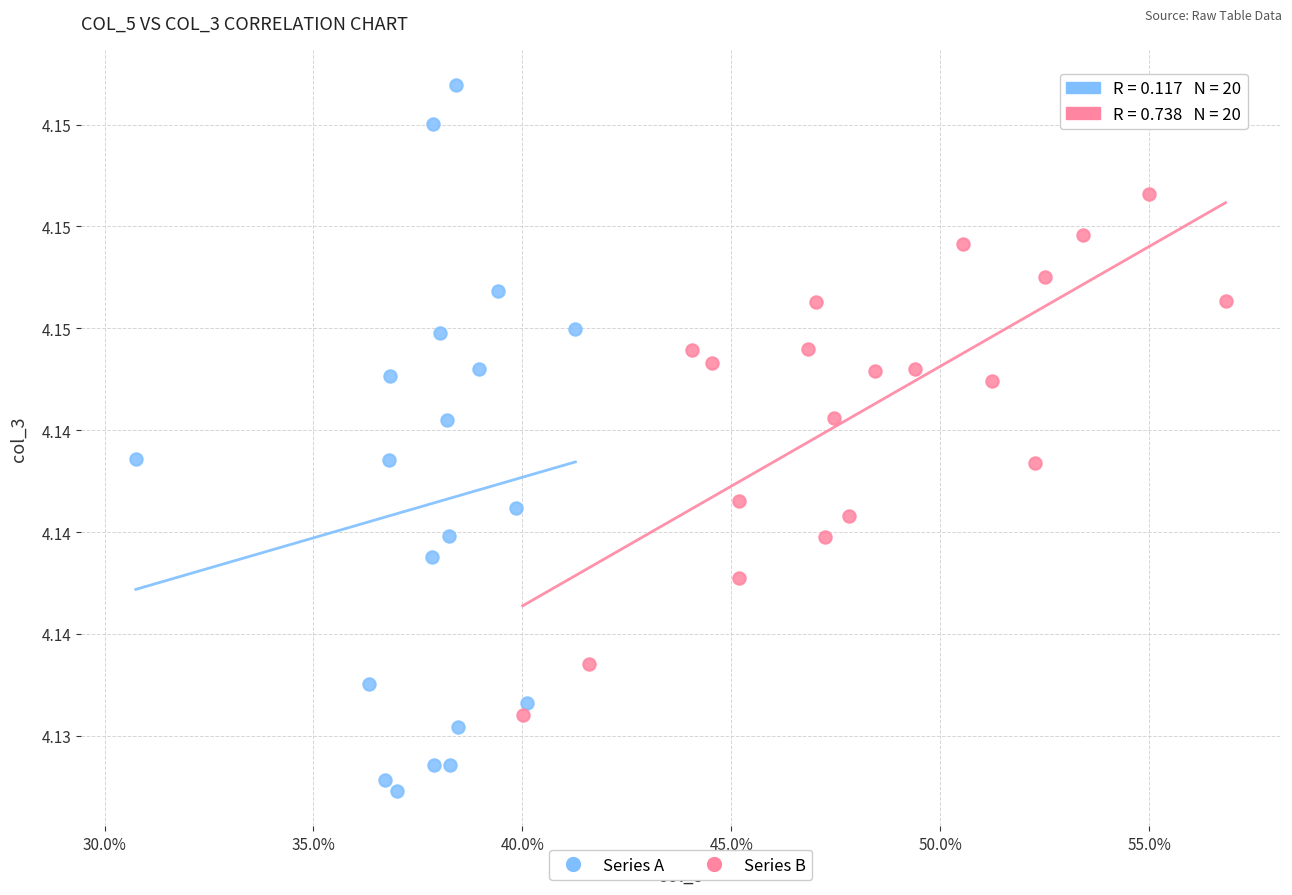

What are all the series names shown in the legend?

Series A, Series B